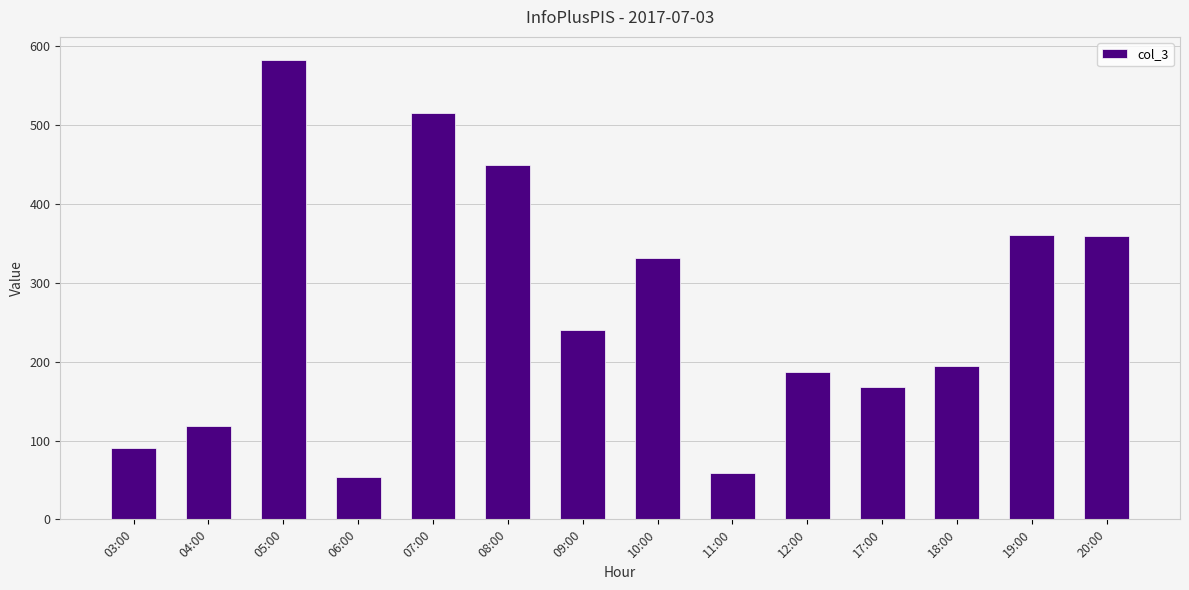

Does the chart contain stacked bars?

No